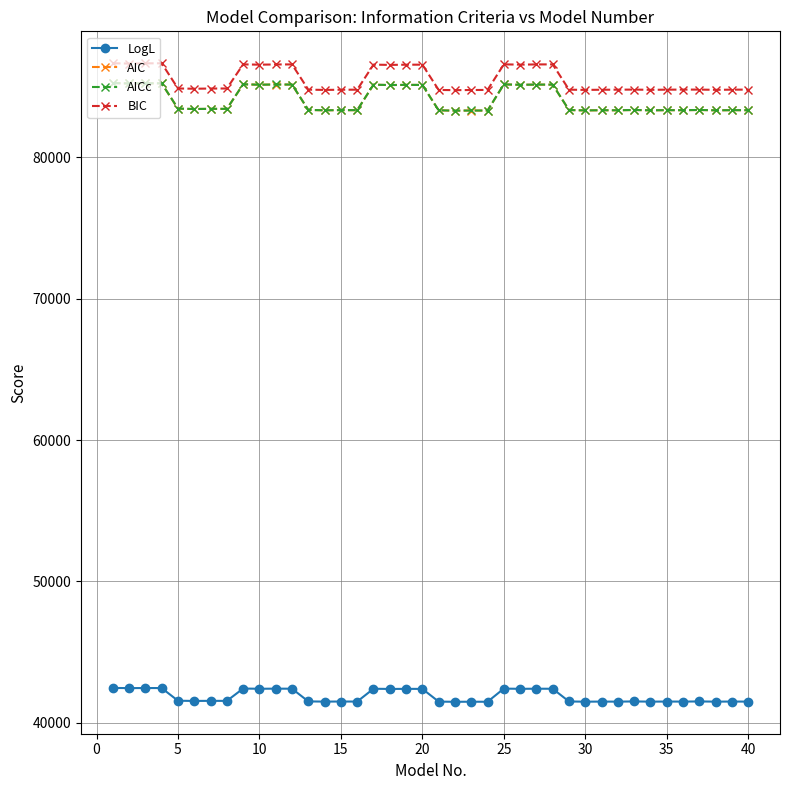

Which series has the widest spread of values?

AIC